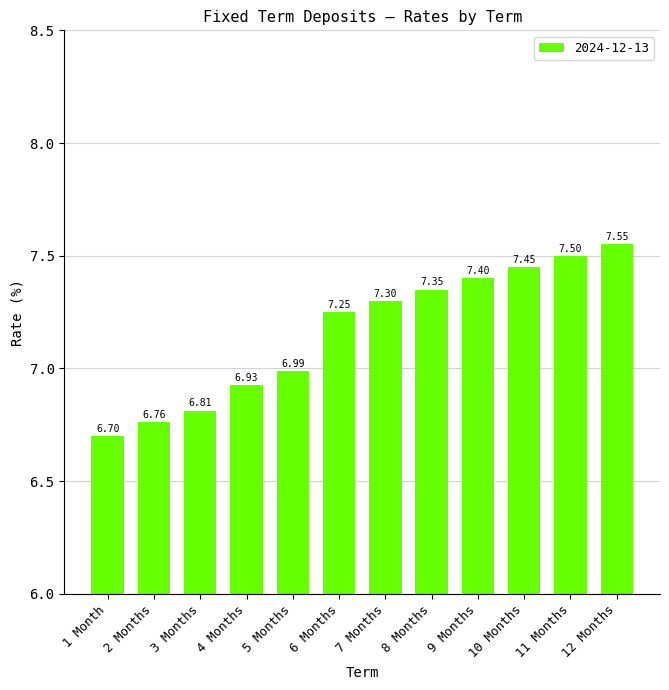

Rank the categories by value from highest to lowest.

12 Months, 11 Months, 10 Months, 9 Months, 8 Months, 7 Months, 6 Months, 5 Months, 4 Months, 3 Months, 2 Months, 1 Month